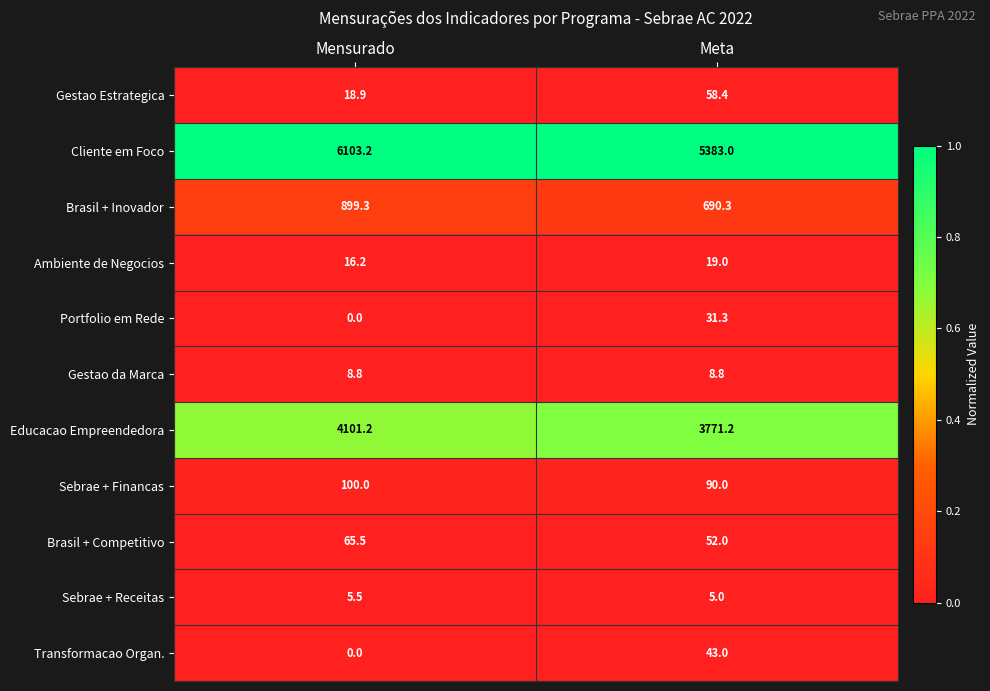

Is it true that Educacao Empreendedora equals 6564.8 at Mensurado?

False